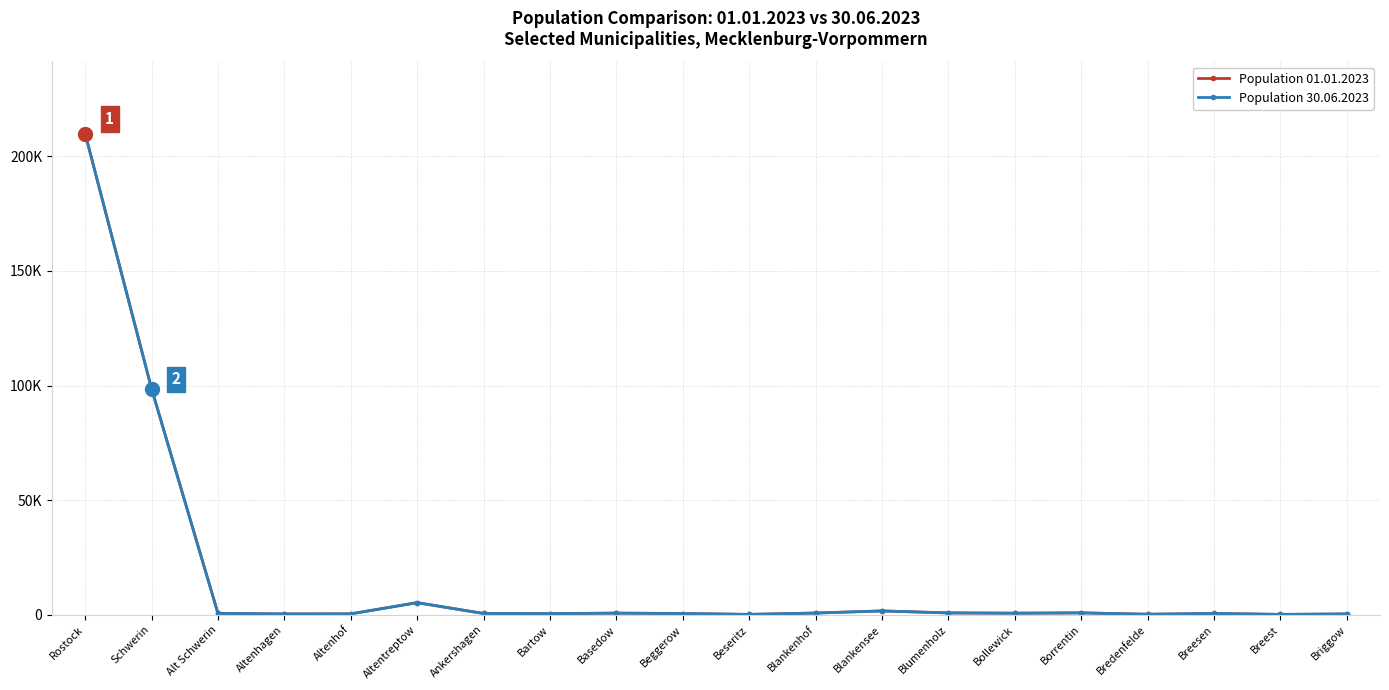

Is this an area chart (filled region under the line)?

No